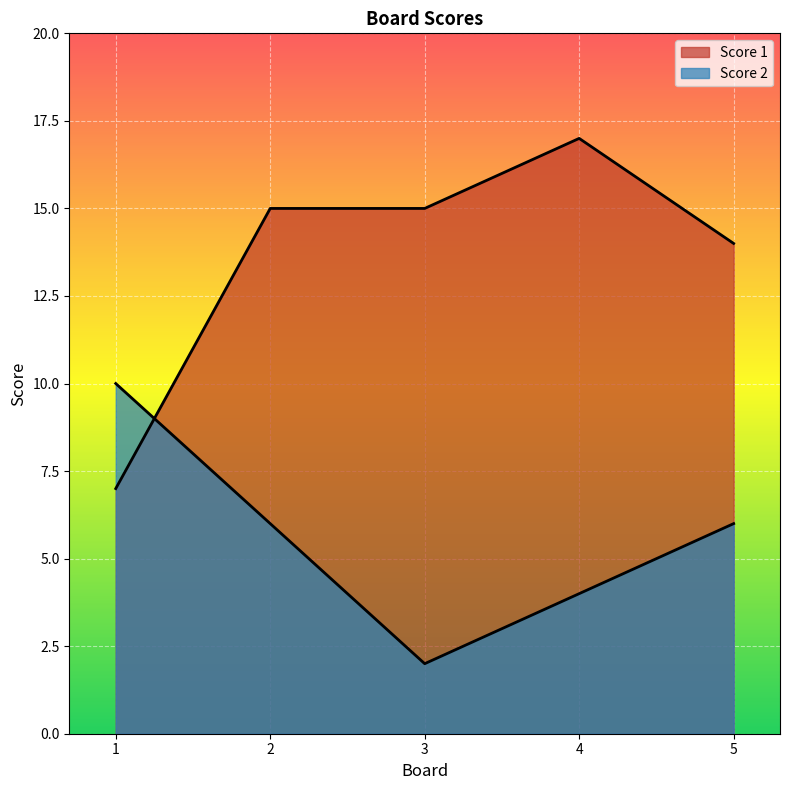

Count the Score 2 values in the range 4 to 6.

3